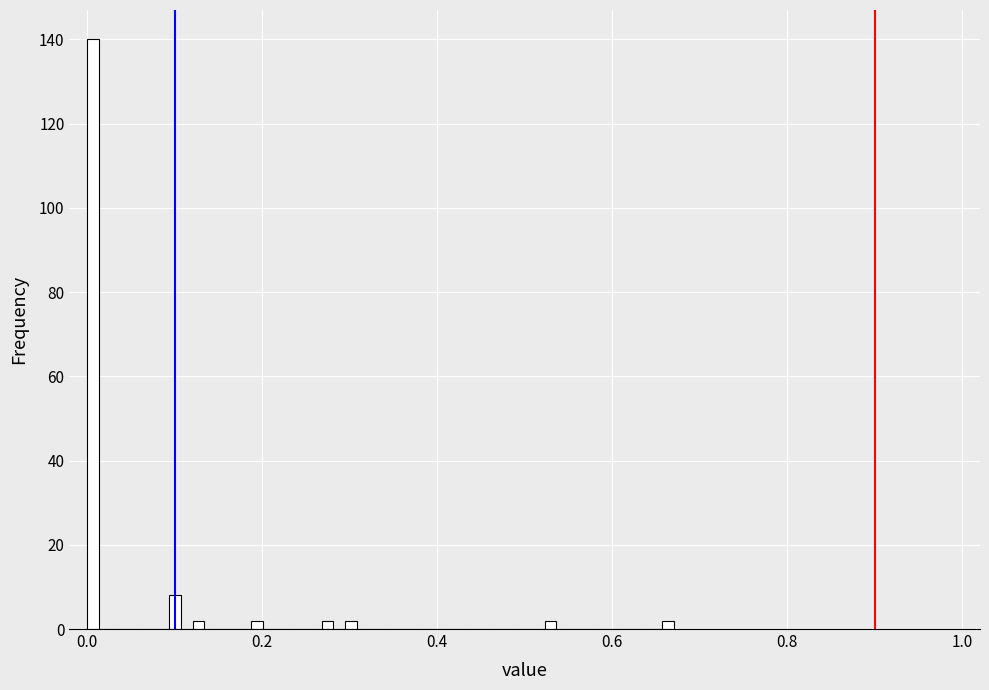

Around what value on the x-axis is the tallest bar? Give the approximate position of its centre, as read against the axis.

0.00